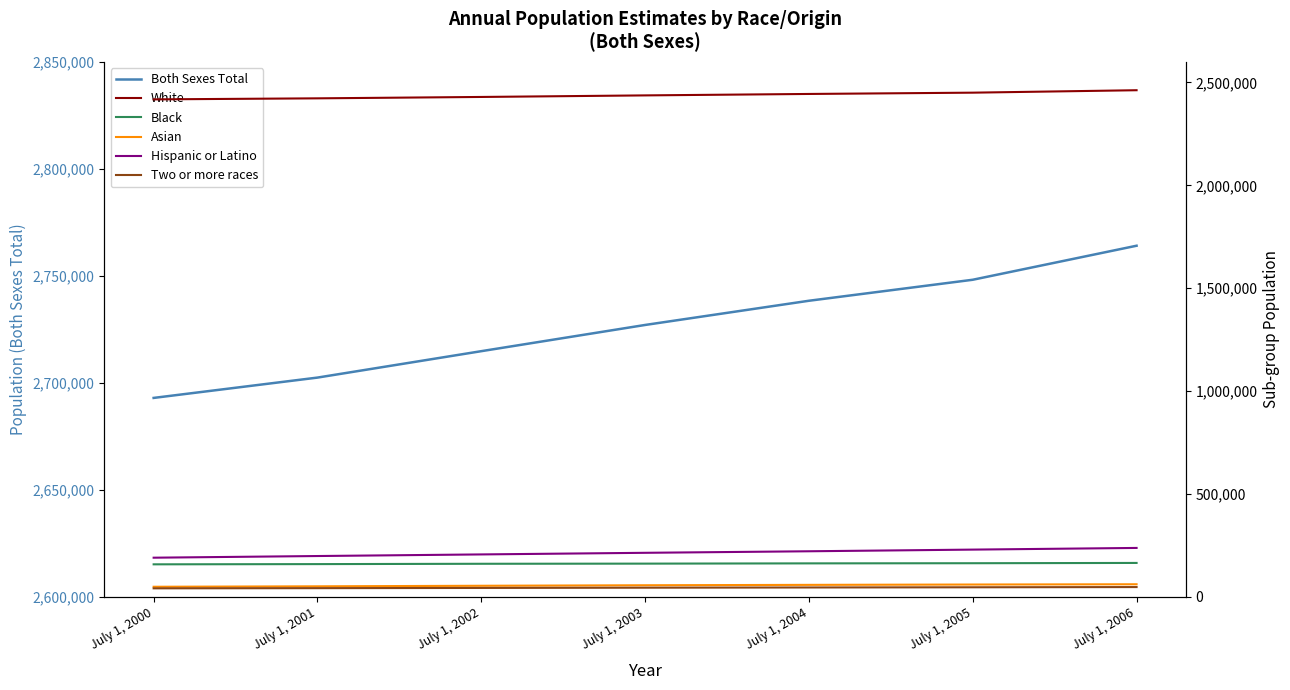

What is the spread (max minus min) of values at July 1, 2003?

2682817